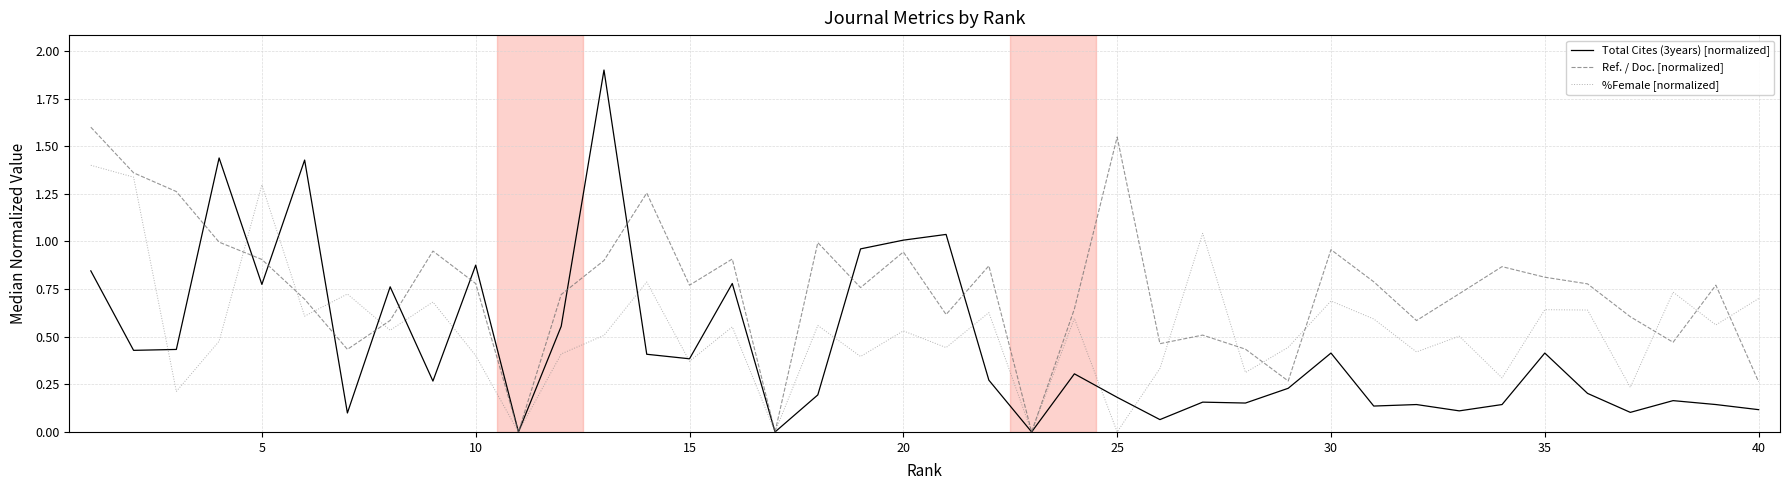

Rank the series by their maximum value, from highest to lowest.

Total Cites (3years) [normalized], Ref. / Doc. [normalized], %Female [normalized]